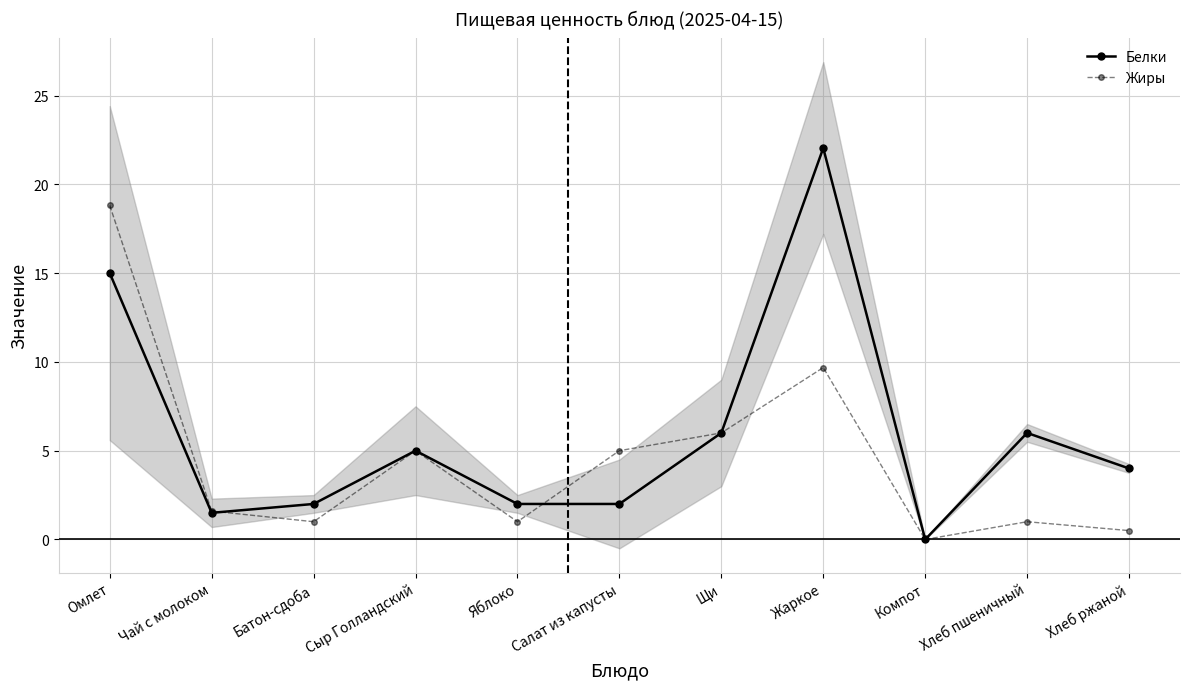

Where do Жиры and Белки first cross each other?

Чай с молоком and Батон-сдоба